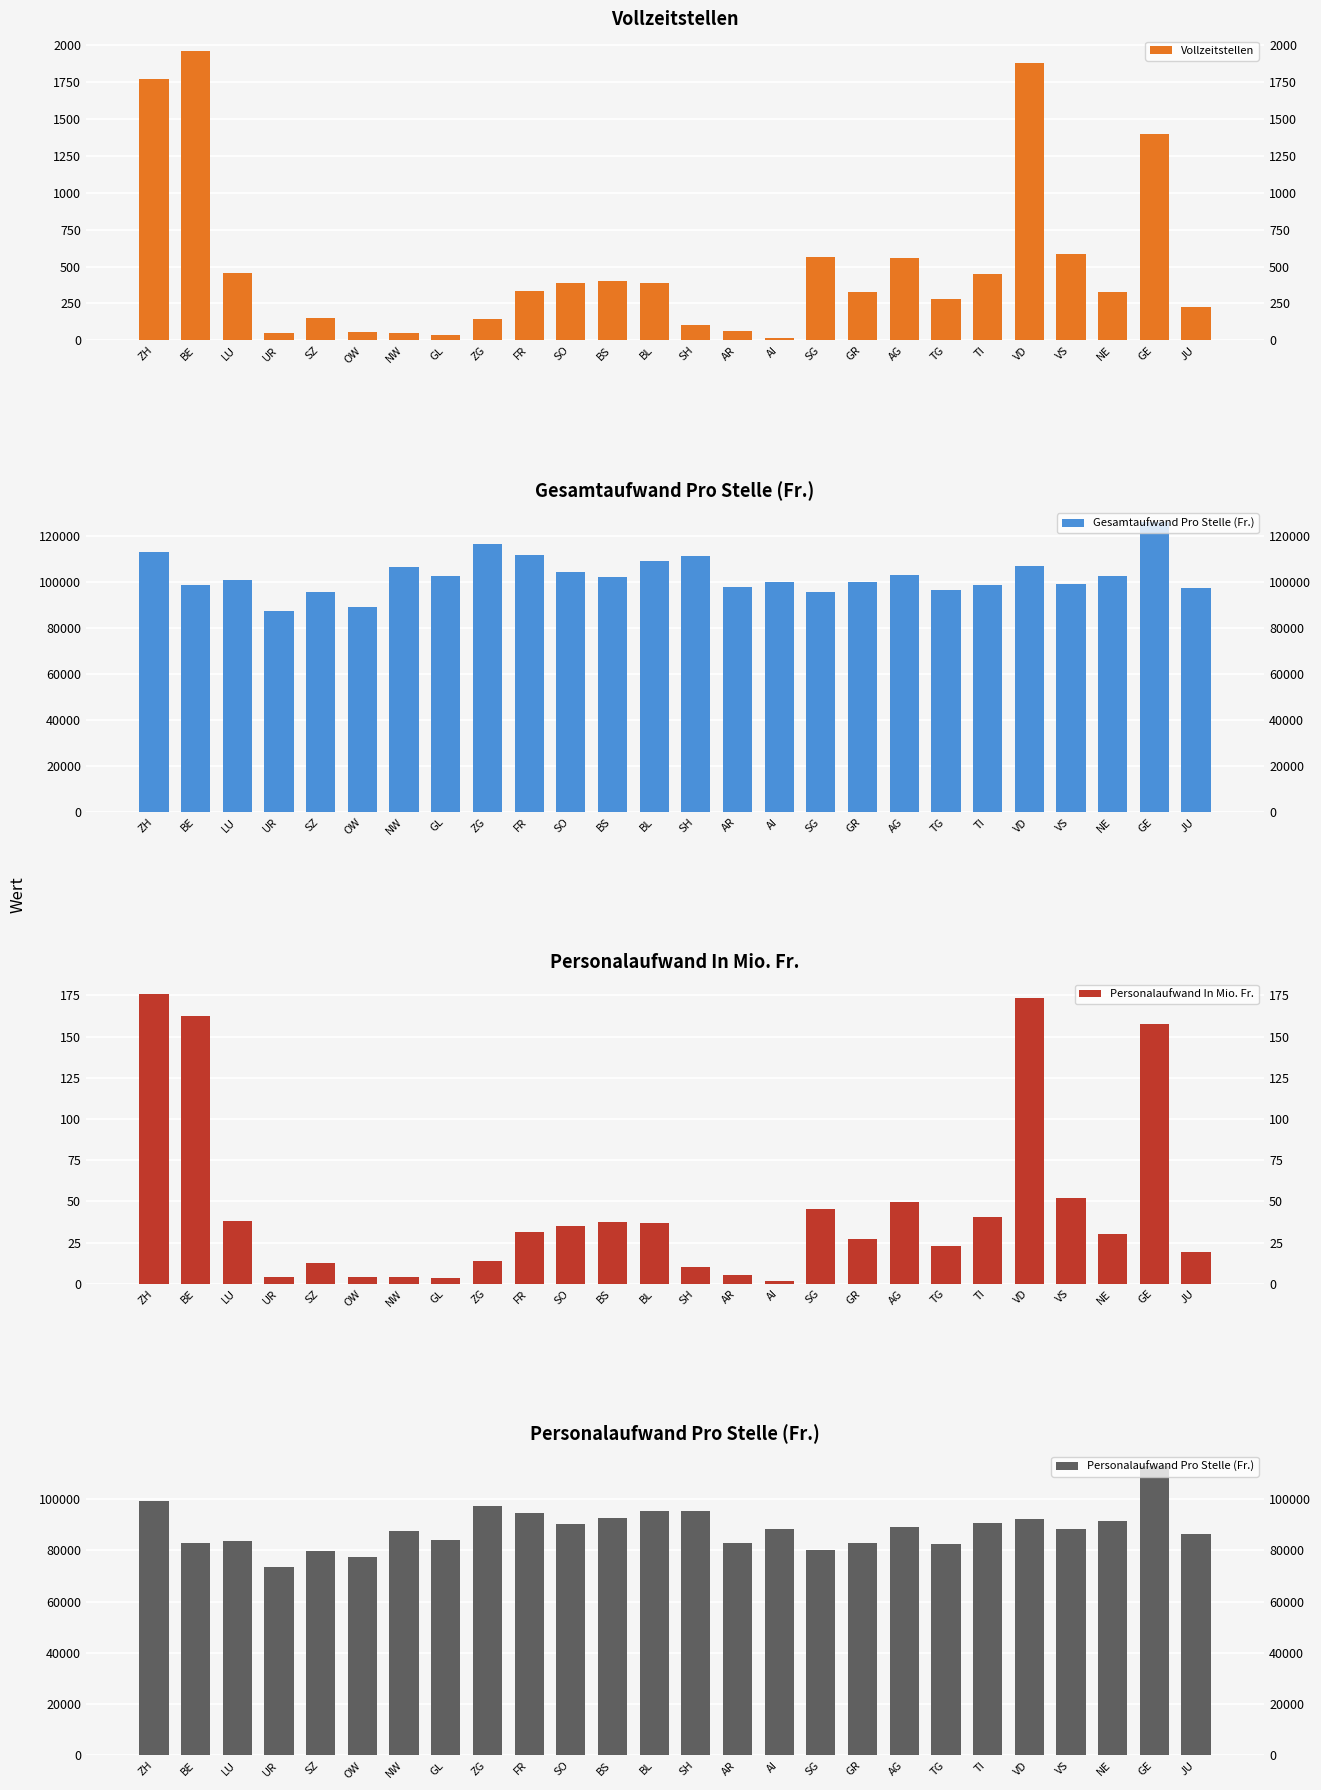

Reading left to right, list all the values displayed in this chart.

Vollzeitstellen: ZH=1770.0	BE=1961.0	LU=459.0	UR=53.0	SZ=155.0	OW=57.0	NW=49.0	GL=39.0	ZG=143.0	FR=332.0	SO=386.0	BS=405.0	BL=387.0	SH=103.0	AR=65.0	AI=19.0	SG=563.0	GR=328.0	AG=559.0	TG=282.0	TI=448.0	VD=1878.0	VS=588.0	NE=330.0	GE=1397.0	JU=224.0
Gesamtaufwand Pro Stelle (Fr.): ZH=112913.0	BE=98566.0	LU=100744.0	UR=87289.0	SZ=95506.0	OW=88906.0	NW=106240.0	GL=102665.0	ZG=116458.0	FR=111625.0	SO=104197.0	BS=102215.0	BL=108871.0	SH=111156.0	AR=97648.0	AI=99995.0	SG=95696.0	GR=99965.0	AG=102896.0	TG=96428.0	TI=98496.0	VD=106681.0	VS=99128.0	NE=102325.0	GE=125801.0	JU=97224.0
Personalaufwand In Mio. Fr.: ZH=175.9	BE=162.3	LU=38.3	UR=3.9	SZ=12.4	OW=4.4	NW=4.2	GL=3.2	ZG=14.0	FR=31.3	SO=34.8	BS=37.5	BL=36.8	SH=9.9	AR=5.4	AI=1.7	SG=45.2	GR=27.1	AG=49.7	TG=23.2	TI=40.6	VD=173.2	VS=51.9	NE=30.1	GE=157.9	JU=19.3
Personalaufwand Pro Stelle (Fr.): ZH=99361.0	BE=82734.0	LU=83487.0	UR=73608.0	SZ=79851.0	OW=77540.0	NW=87324.0	GL=83995.0	ZG=97318.0	FR=94325.0	SO=90075.0	BS=92716.0	BL=95190.0	SH=95473.0	AR=82756.0	AI=88467.0	SG=80167.0	GR=82675.0	AG=88958.0	TG=82285.0	TI=90572.0	VD=92196.0	VS=88224.0	NE=91234.0	GE=112989.0	JU=86326.0